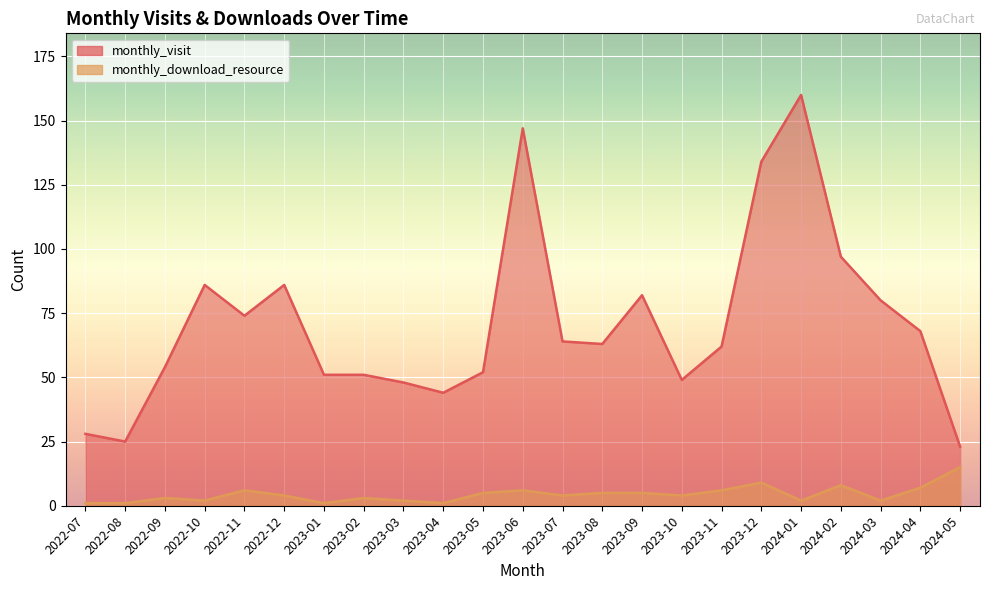

What value does the monthly_download_resource series have at 2022-09?

3